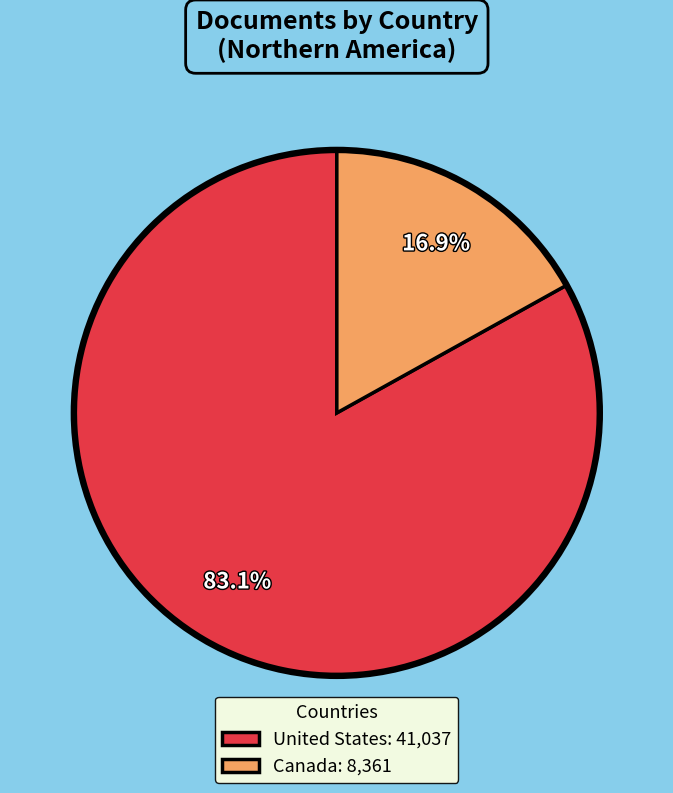

To the nearest percent, what portion does Canada represent?

17%